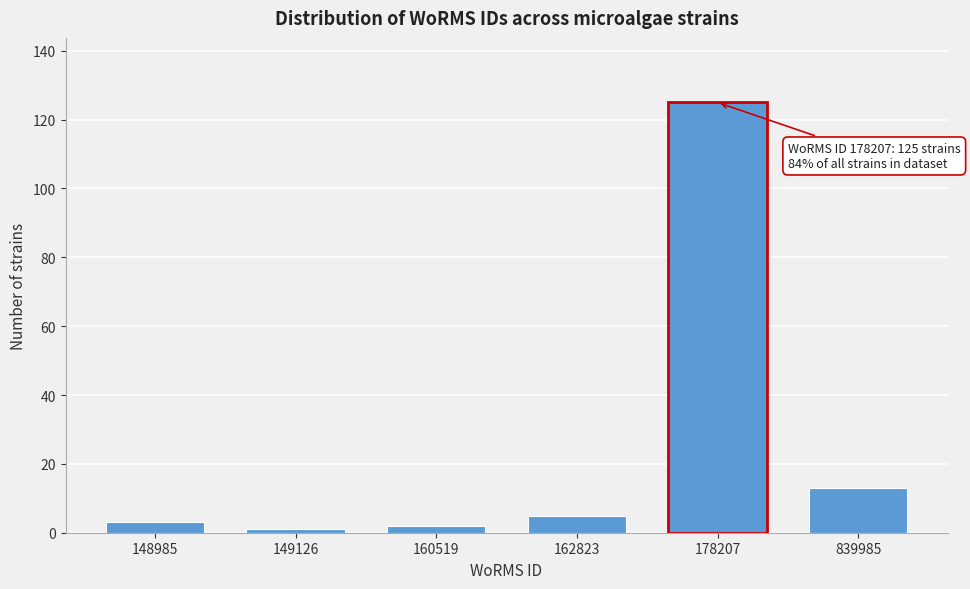

Reading right to left, list all the values displayed in this chart.

839985=13	178207=125	162823=5	160519=2	149126=1	148985=3